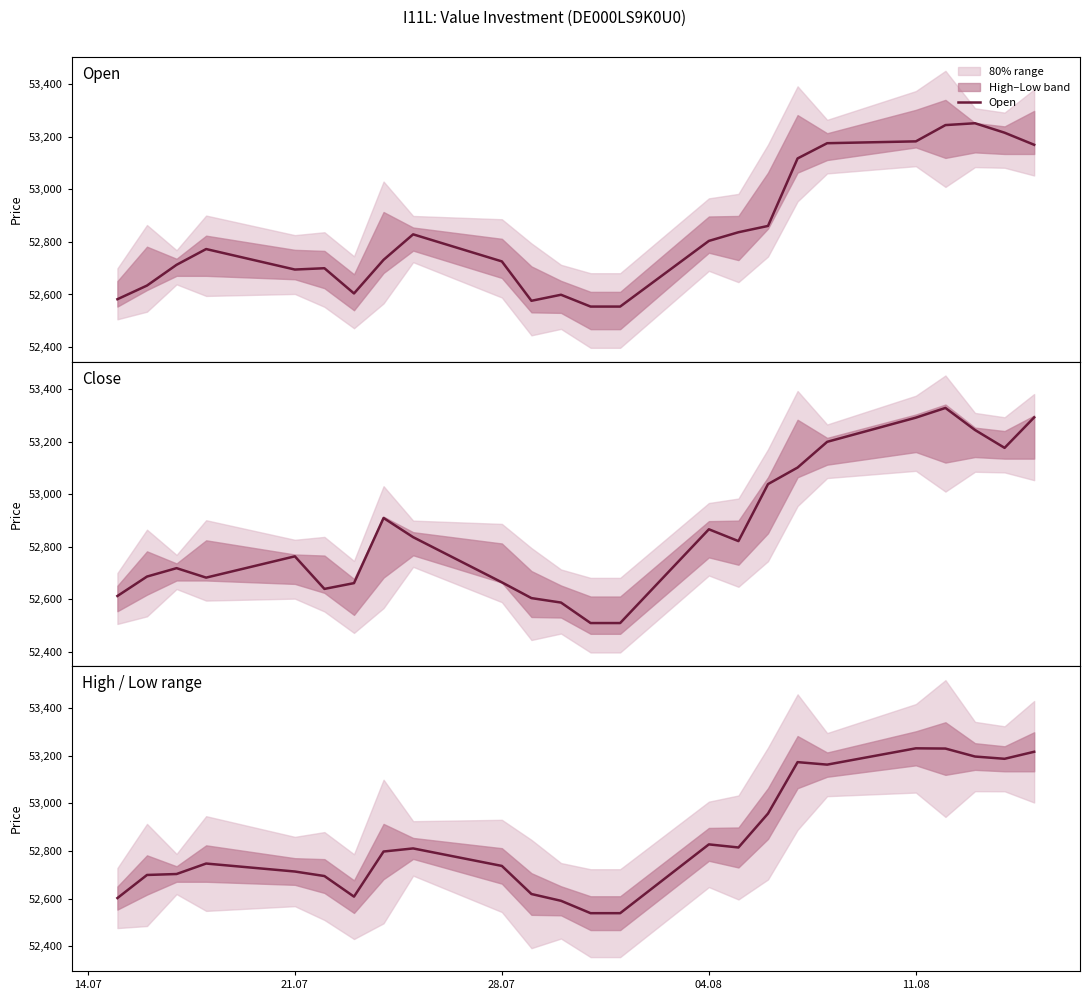

What is the minimum value for Open?

52554